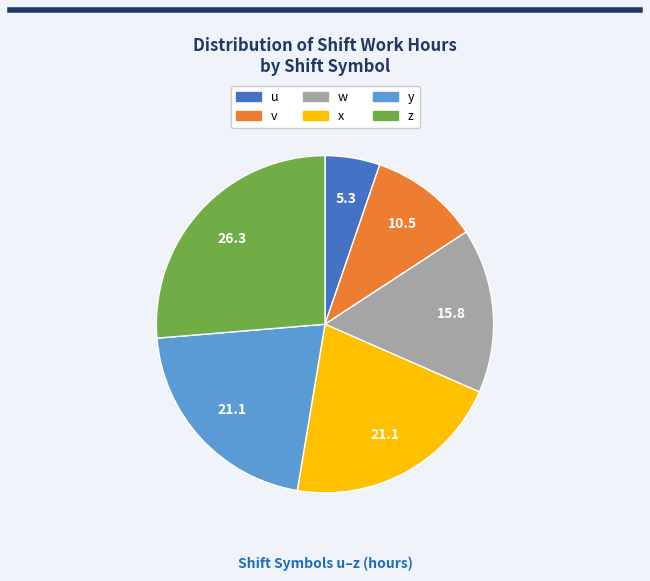

Is the sum of x and w greater than half?

No